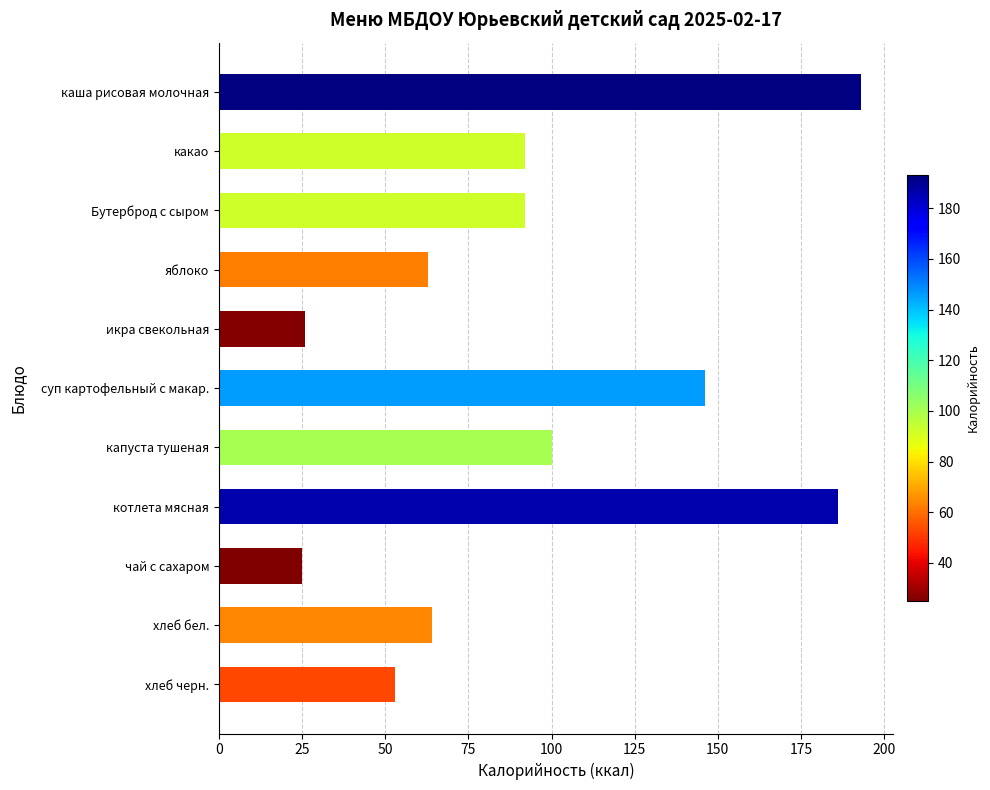

Are the bars horizontal?

Yes